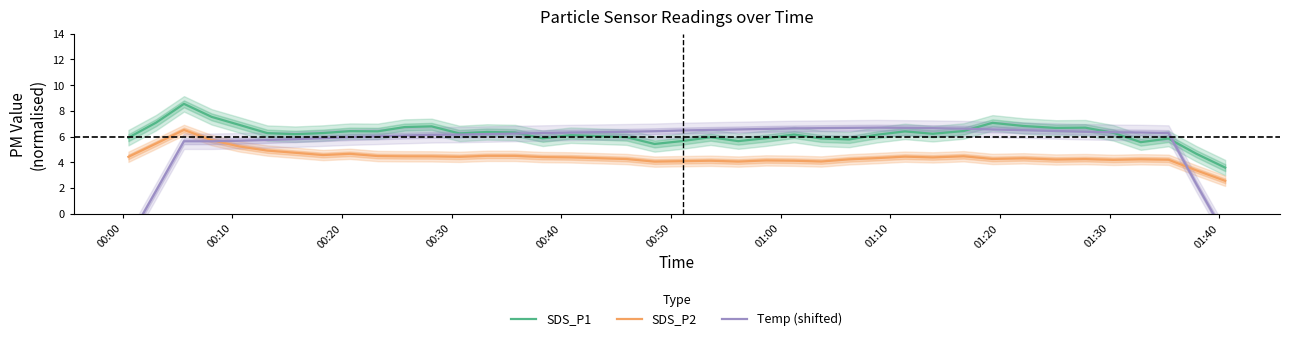

True or false: SDS_P2 and SDS_P1 intersect in this chart.

False